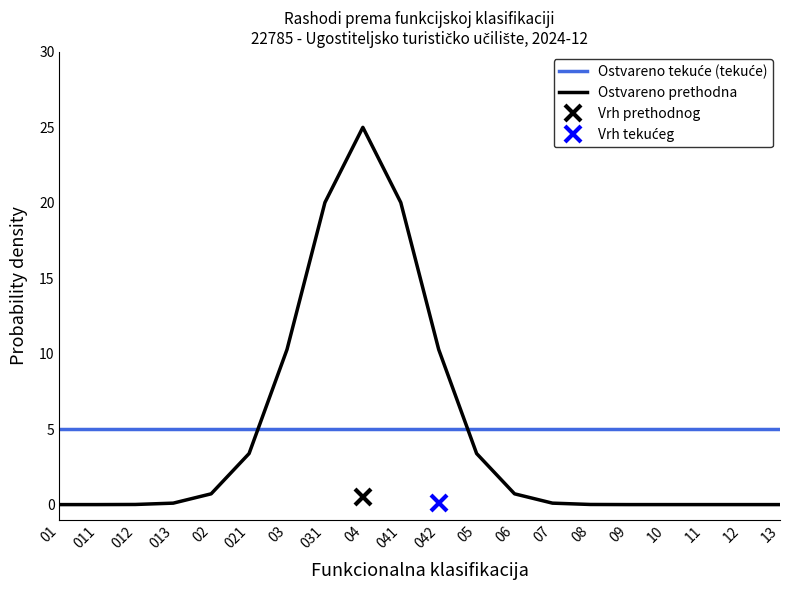

True or false: Ostvareno prethodna has more than 2 points higher than both neighbors.

False